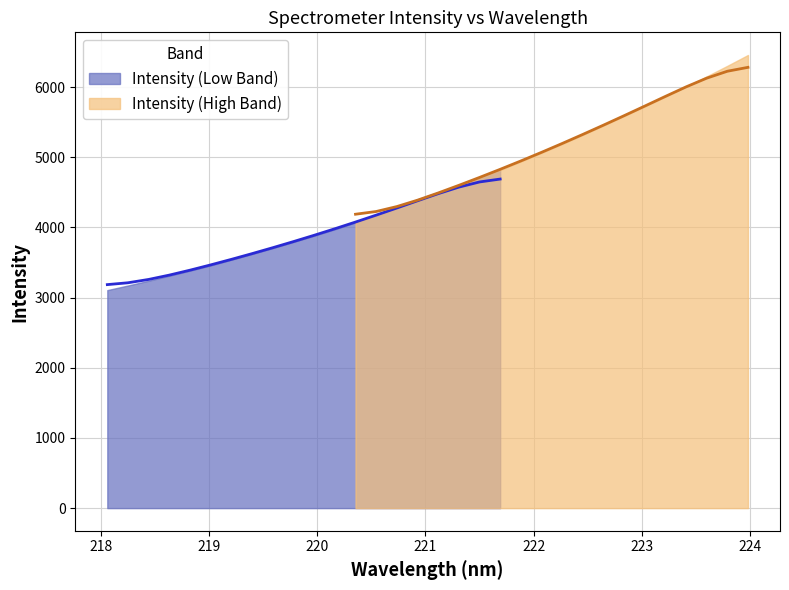

True or false: the data has more than 1 interior local peaks.

False